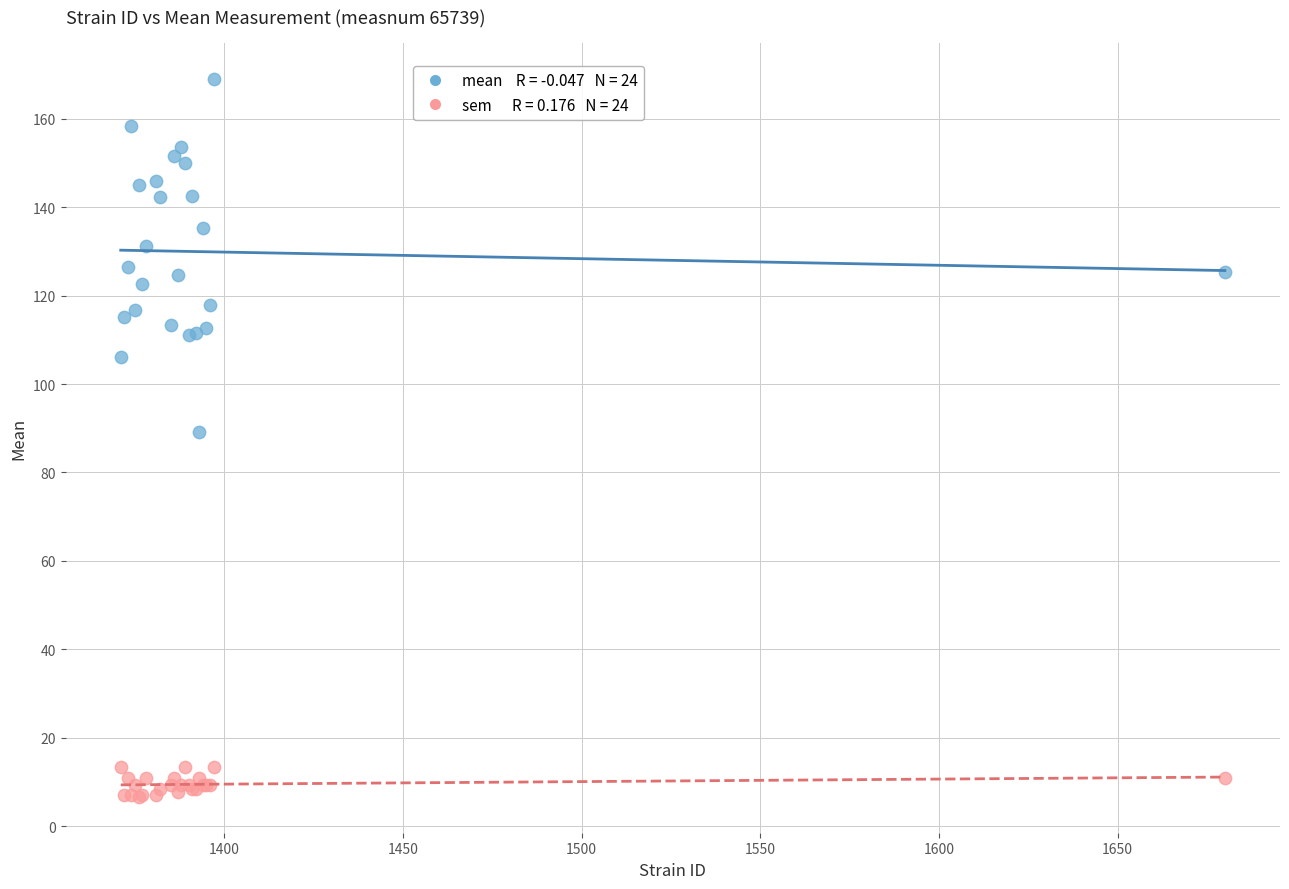

Across all series, what Y value is closest to 87?

89.1